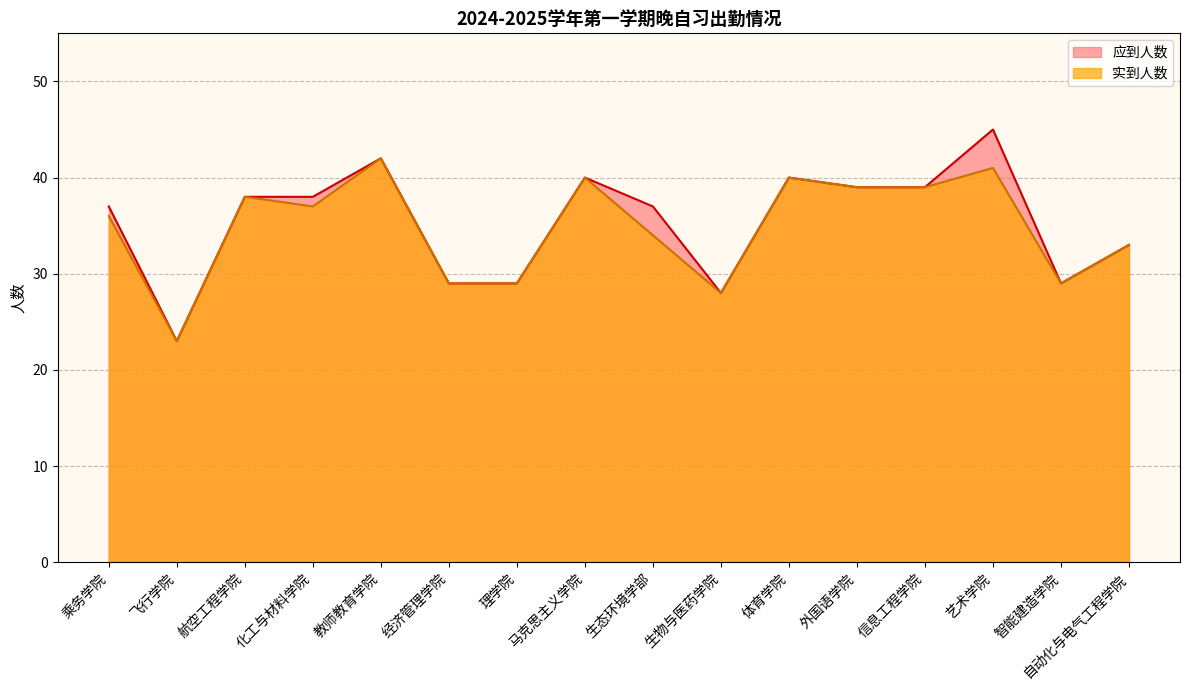

What is the total value across all series at 信息工程学院?

78